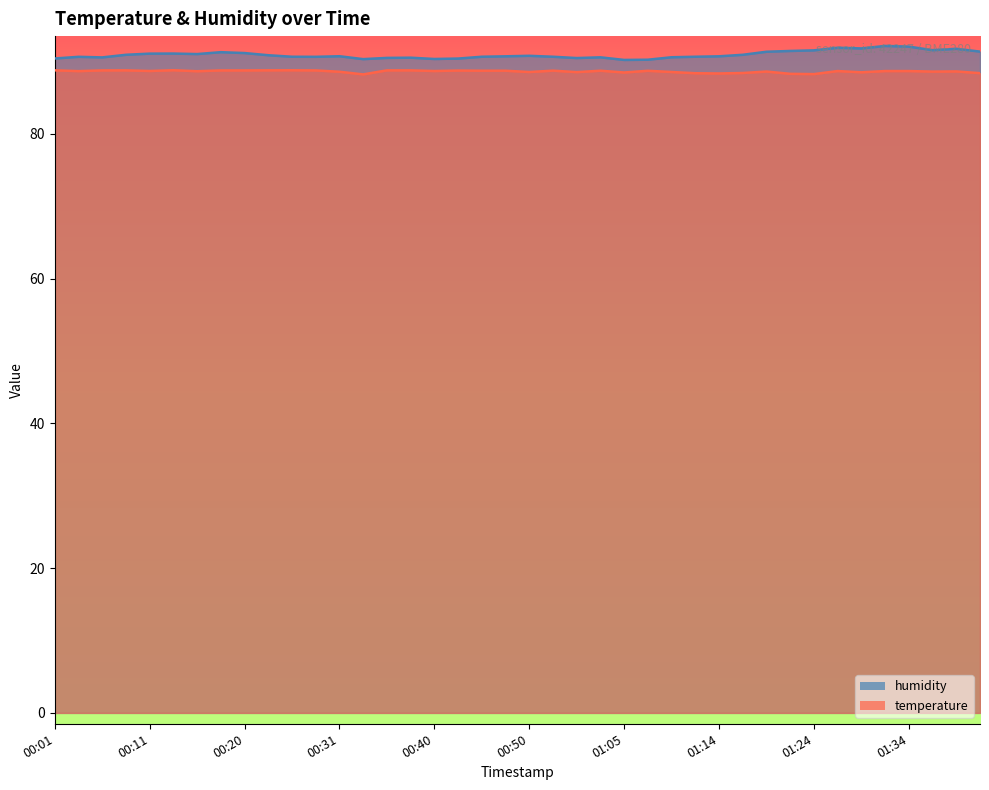

What is the difference between the second highest and second lowest values in the humidity series?

1.8